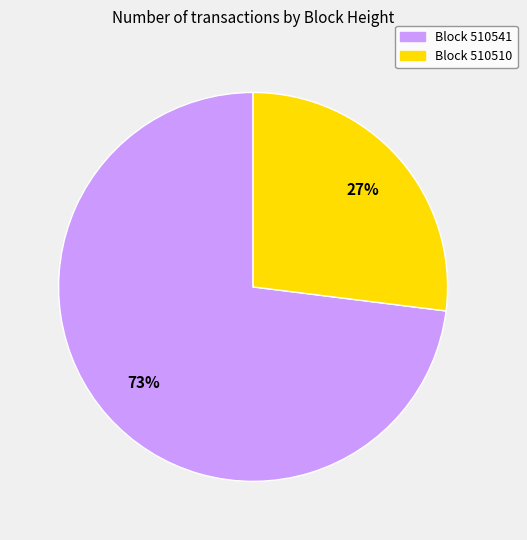

Which has a higher value, Block 510541 or Block 510510?

Block 510541